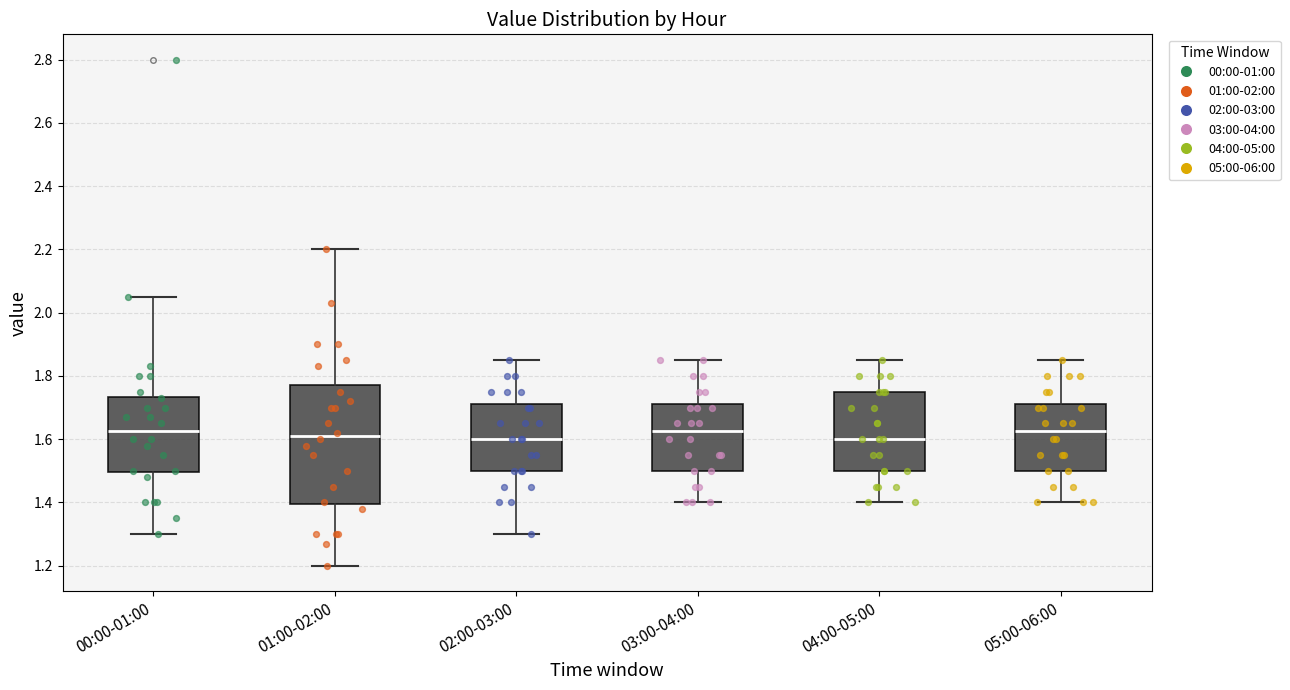

Reading left to right, read every box against the y-axis: the position of its median line, the range the box covers, and the ends of its whiskers. The values are not printed on the chart, so give them approximately, as read against the axis.

00:00-01:00: median 1.62, box 1.50 to 1.74, whiskers 1.30 to 2.06
01:00-02:00: median 1.62, box 1.40 to 1.78, whiskers 1.20 to 2.20
02:00-03:00: median 1.60, box 1.50 to 1.72, whiskers 1.30 to 1.86
03:00-04:00: median 1.62, box 1.50 to 1.72, whiskers 1.40 to 1.86
04:00-05:00: median 1.60, box 1.50 to 1.76, whiskers 1.40 to 1.86
05:00-06:00: median 1.62, box 1.50 to 1.72, whiskers 1.40 to 1.86